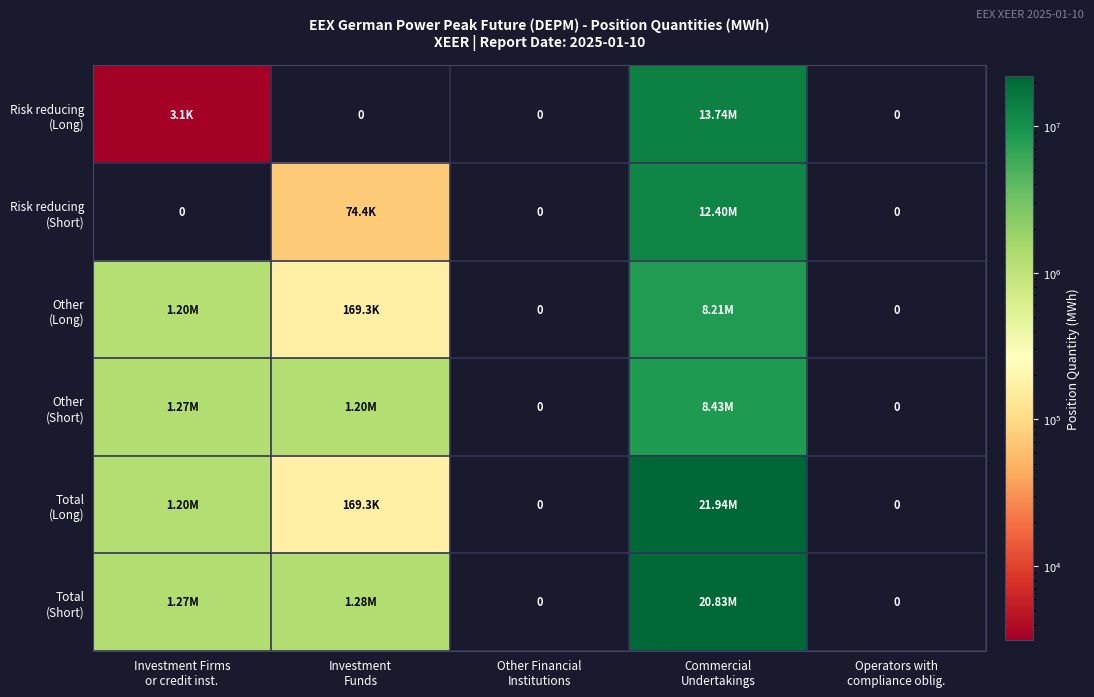

How many series are shown in this chart?

6